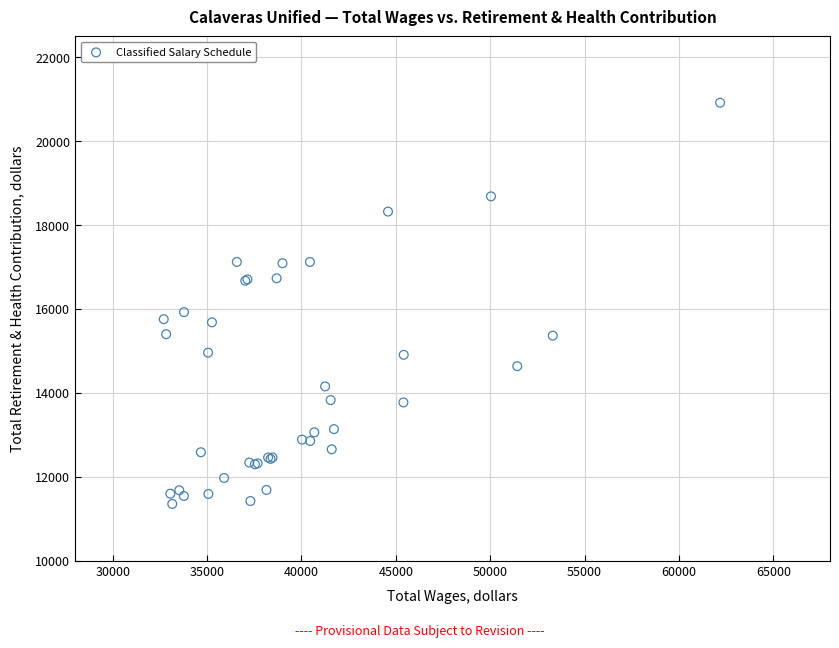

What Y value in the scatter plot is closest to 16134?

15924